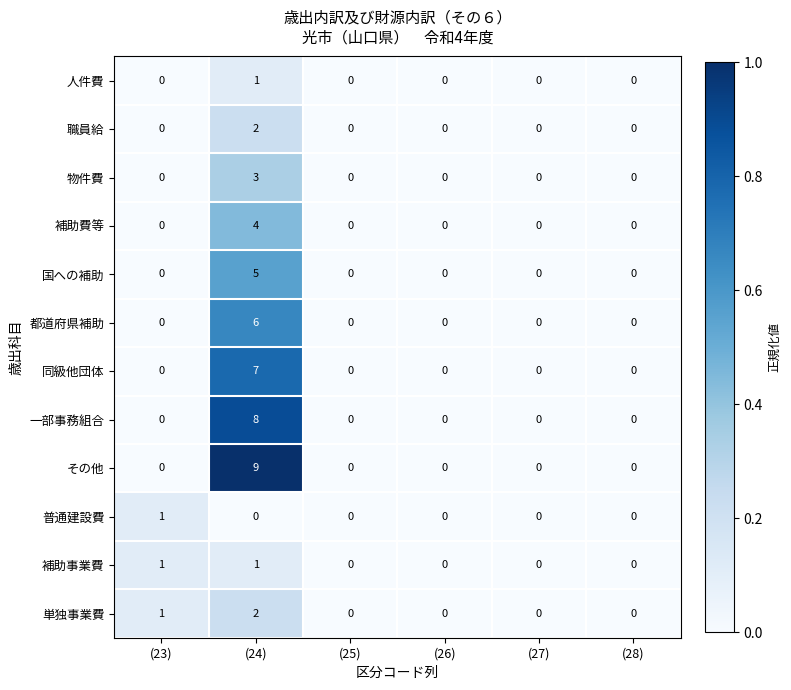

What is the sum of all 同級他団体 values?

7